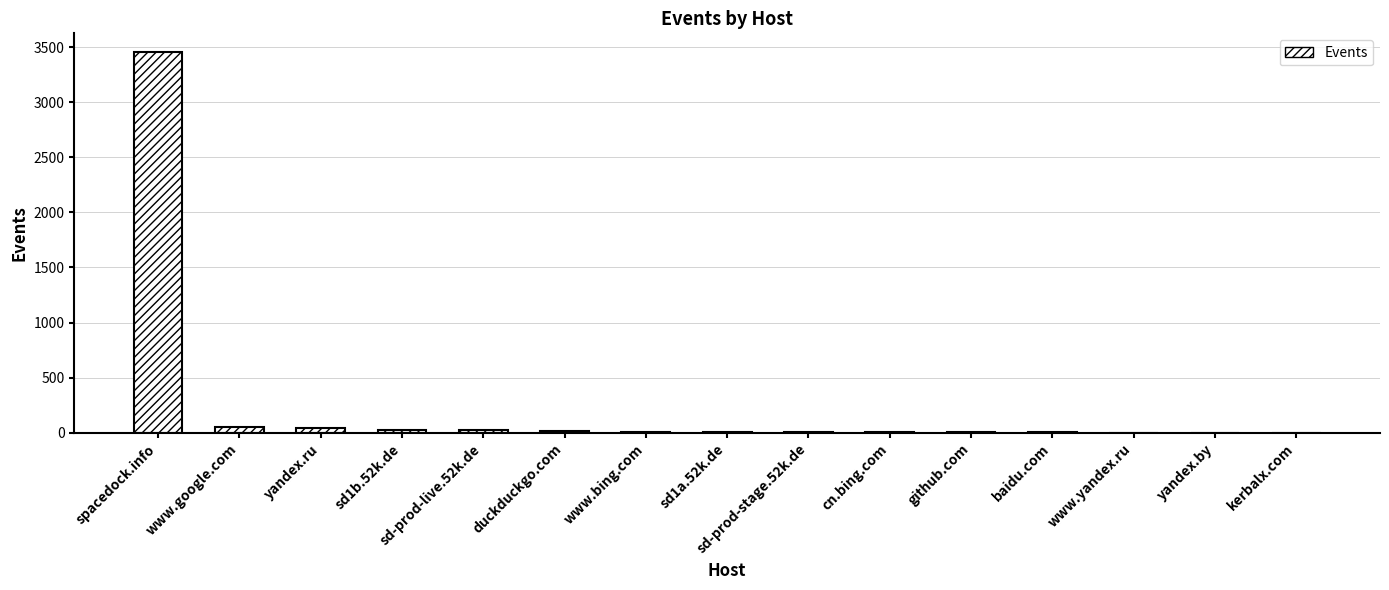

What is the change in value from spacedock.info to yandex.by?

-3451